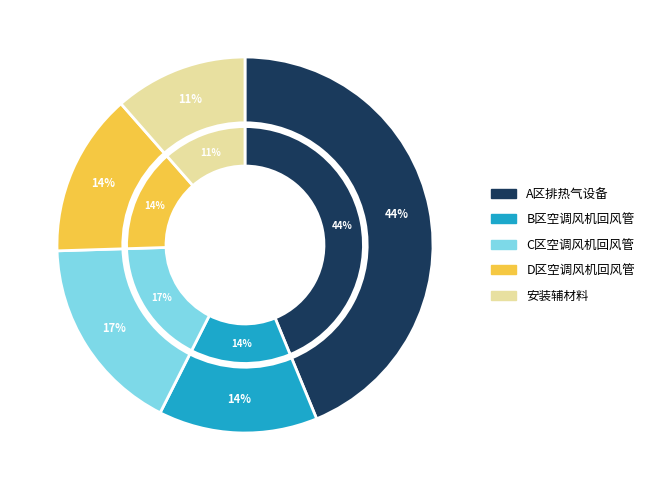

What is the ratio of the value at D区空调风机回风管 to the value at B区空调风机回风管?

1.0